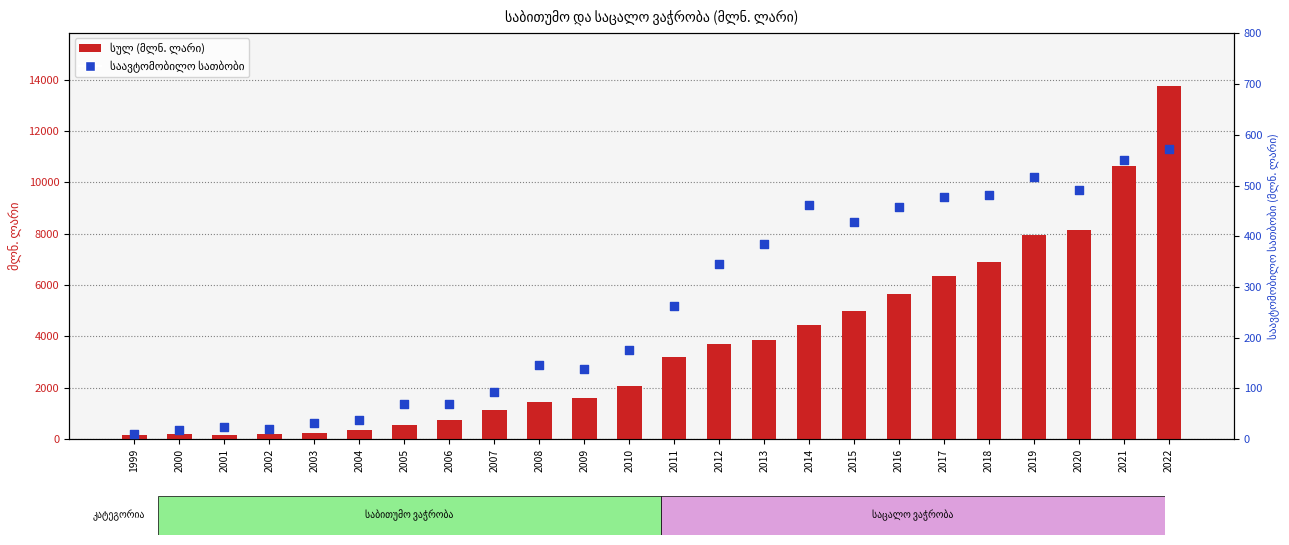

Is the value of სულ (მლნ. ლარი) at 2015 greater than the value of საავტომობილო სათბობი at 2014?

Yes